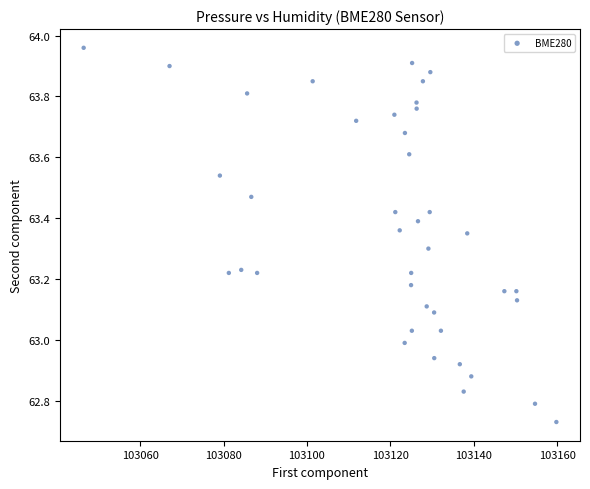

What is the range of Y values (max minus min)?

1.2